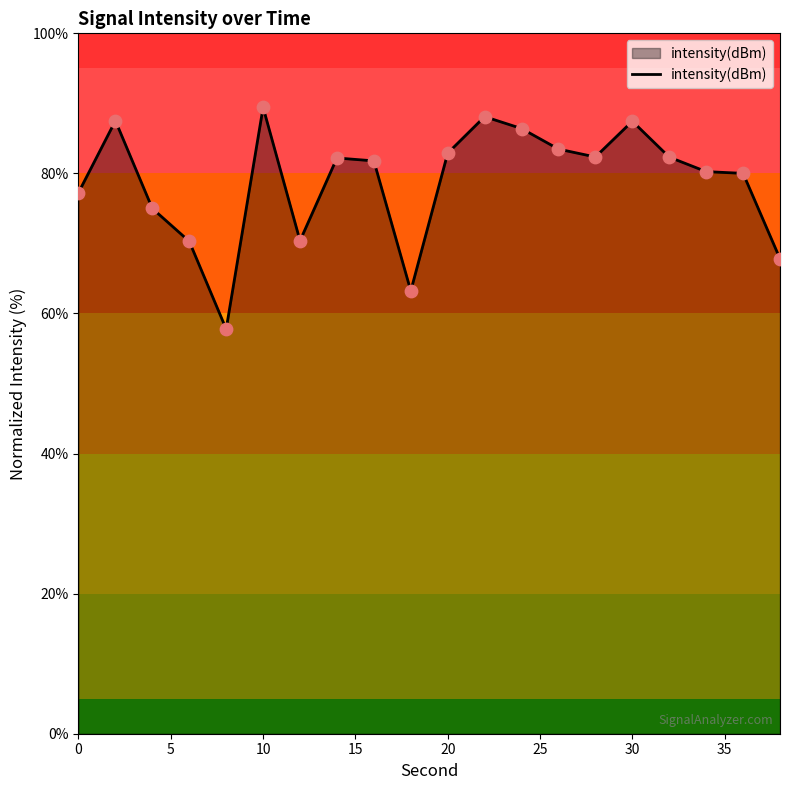

What is the smallest value displayed?

57.8